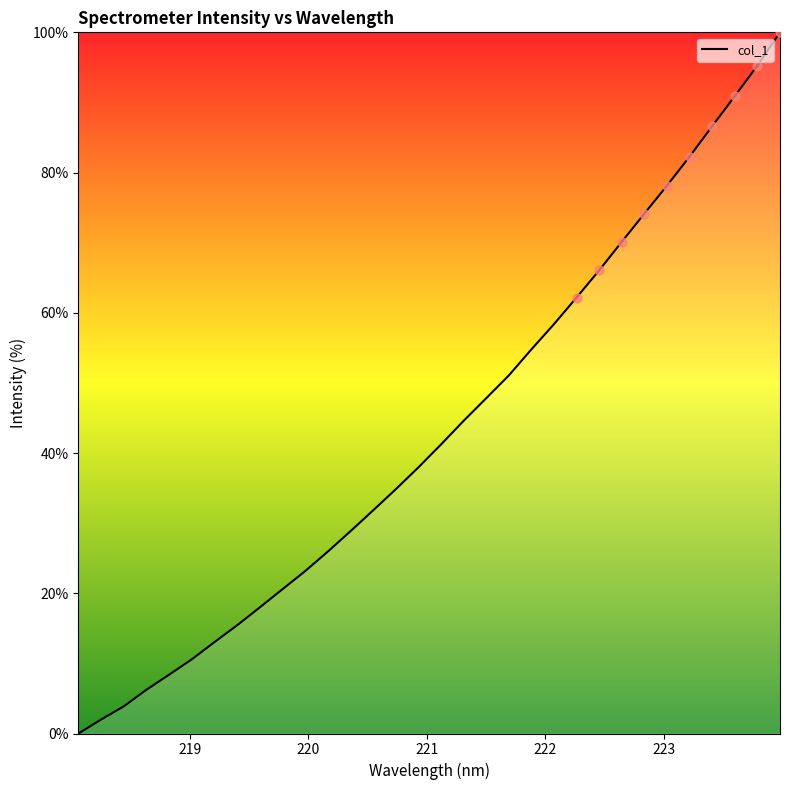

What is the maximum value shown in the chart?

100.0